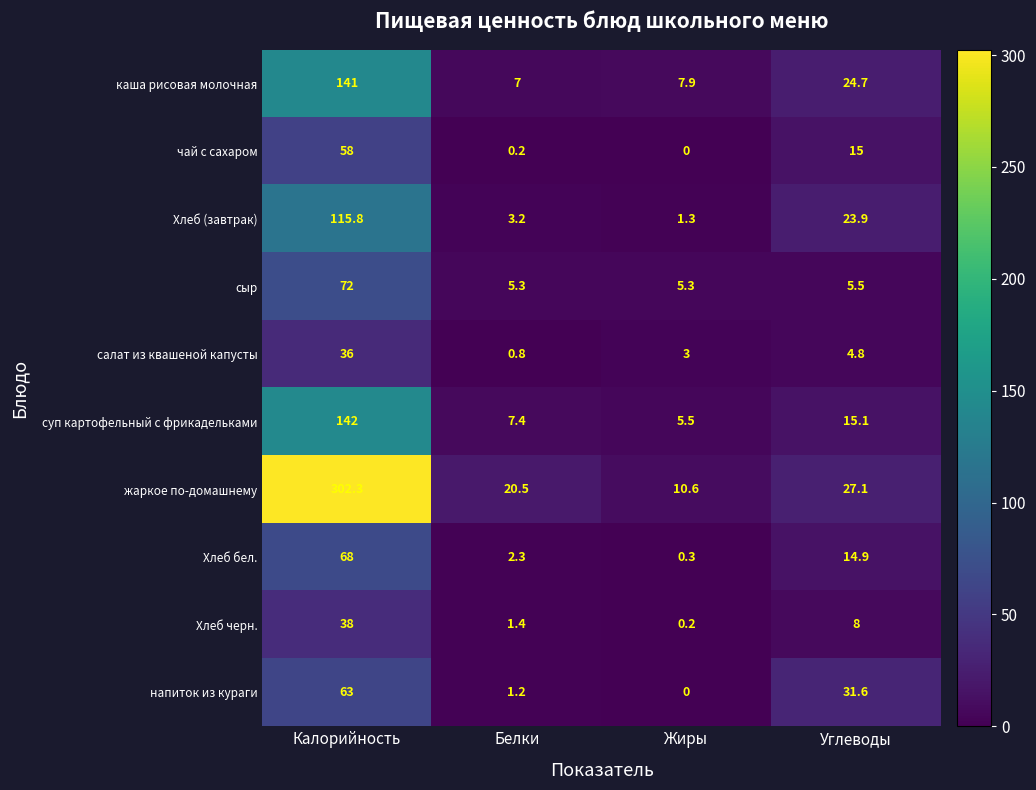

At which category is the sum across all series the highest?

Калорийность